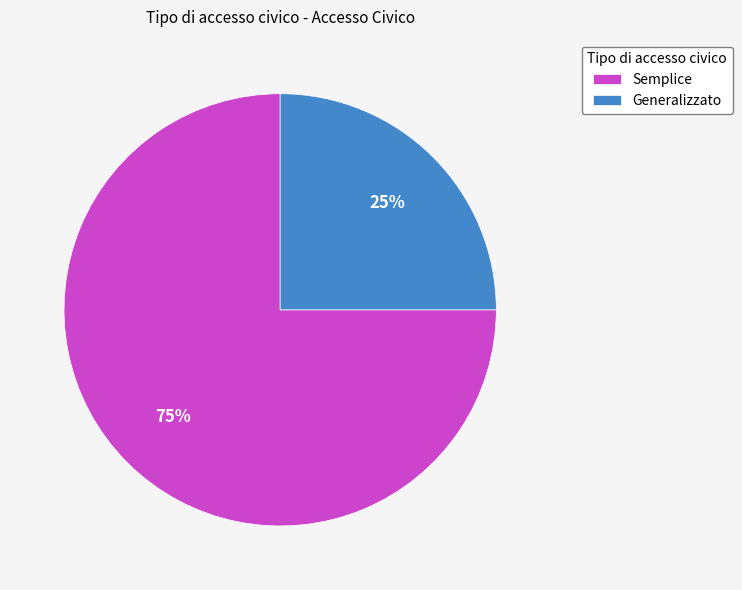

Is the sum of Generalizzato and Semplice greater than half?

Yes